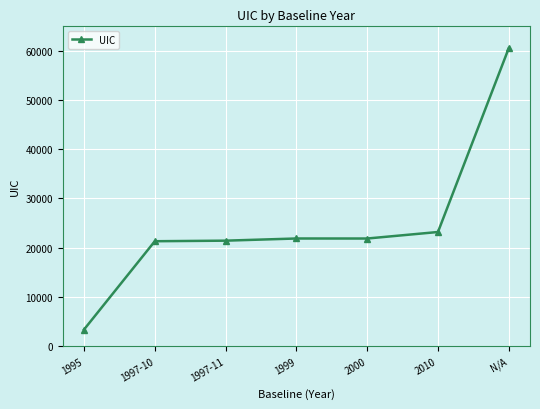

What is the label of the 3rd point from the left?

1997-11